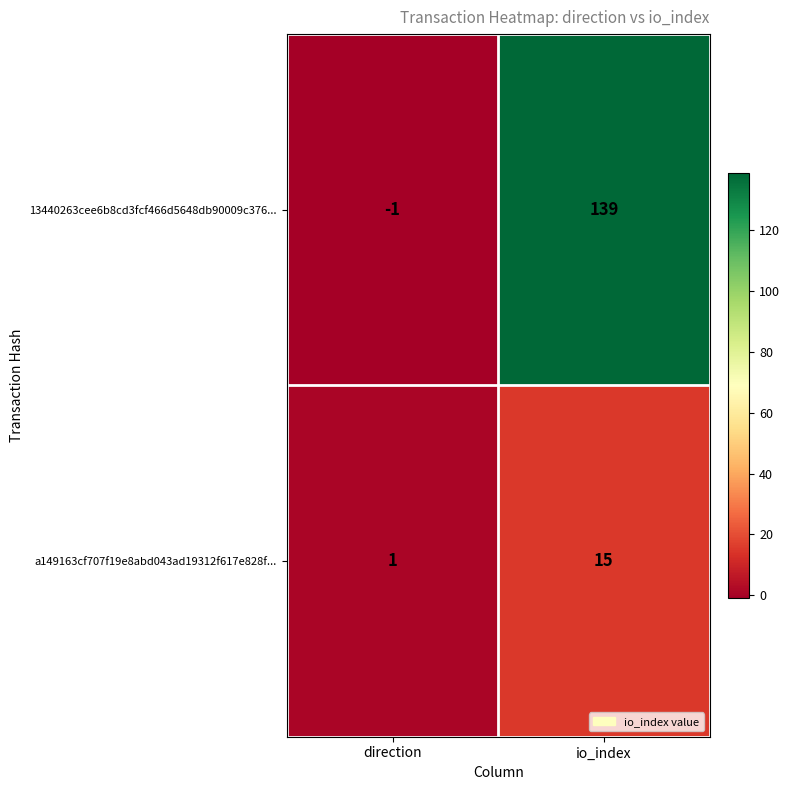

What is the maximum value shown in the chart?

139